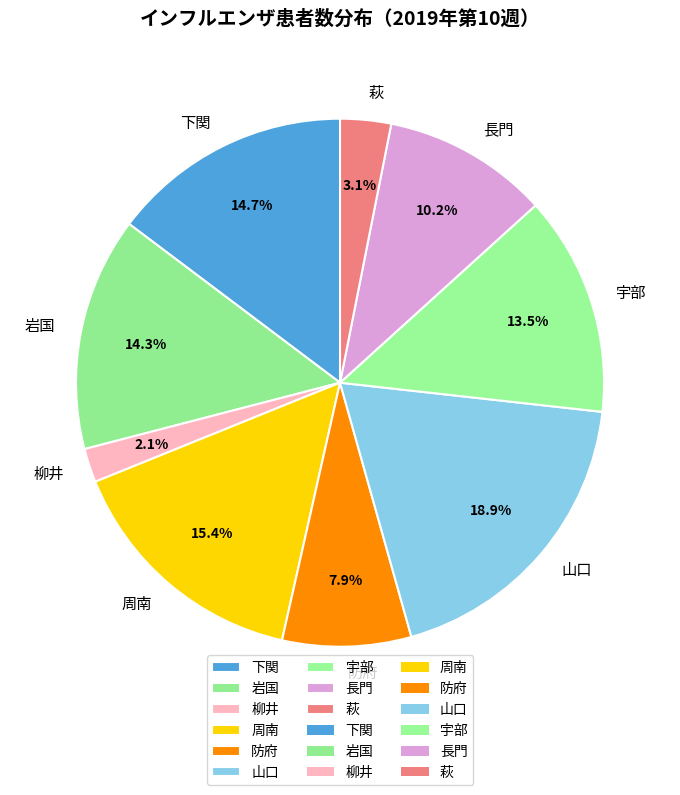

How many segments does this pie chart have?

9